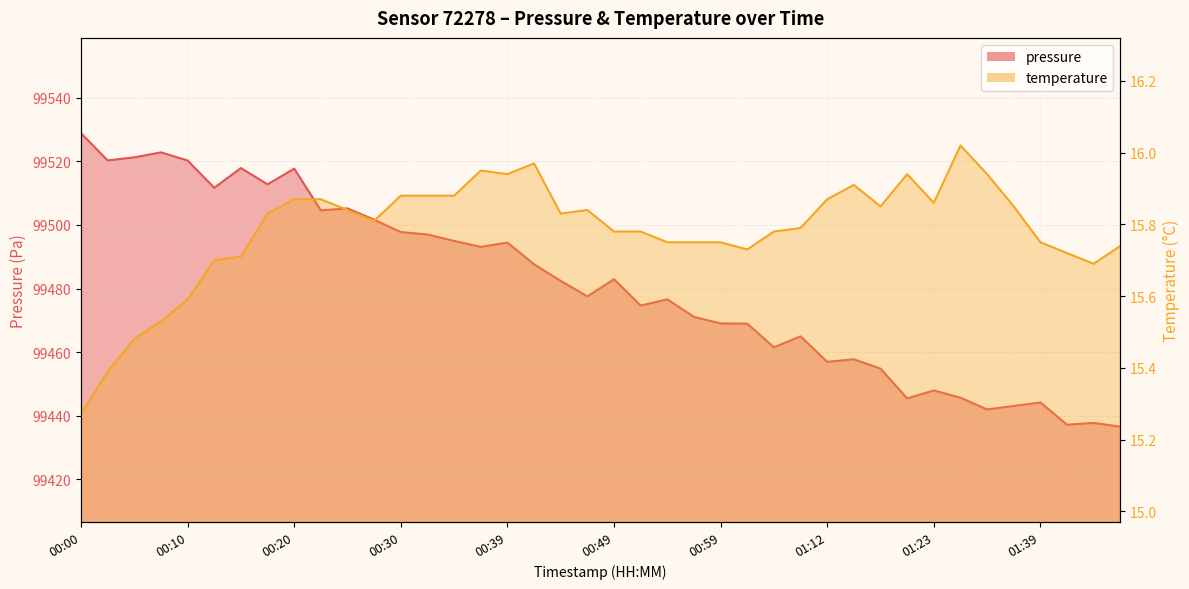

What is the difference between the highest and lowest values at 00:10?

99504.7